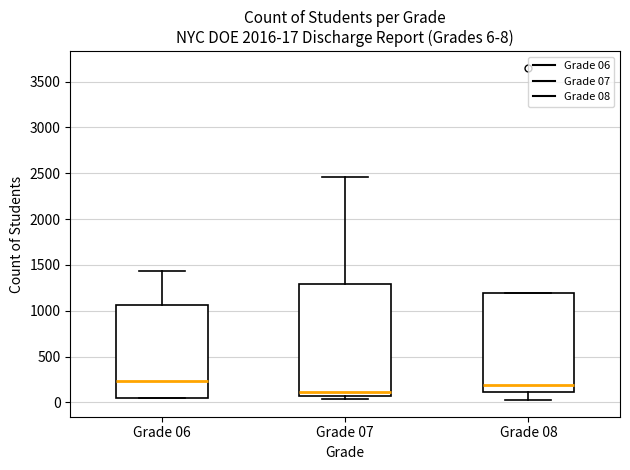

Which box's median line is the lowest?

Grade 07